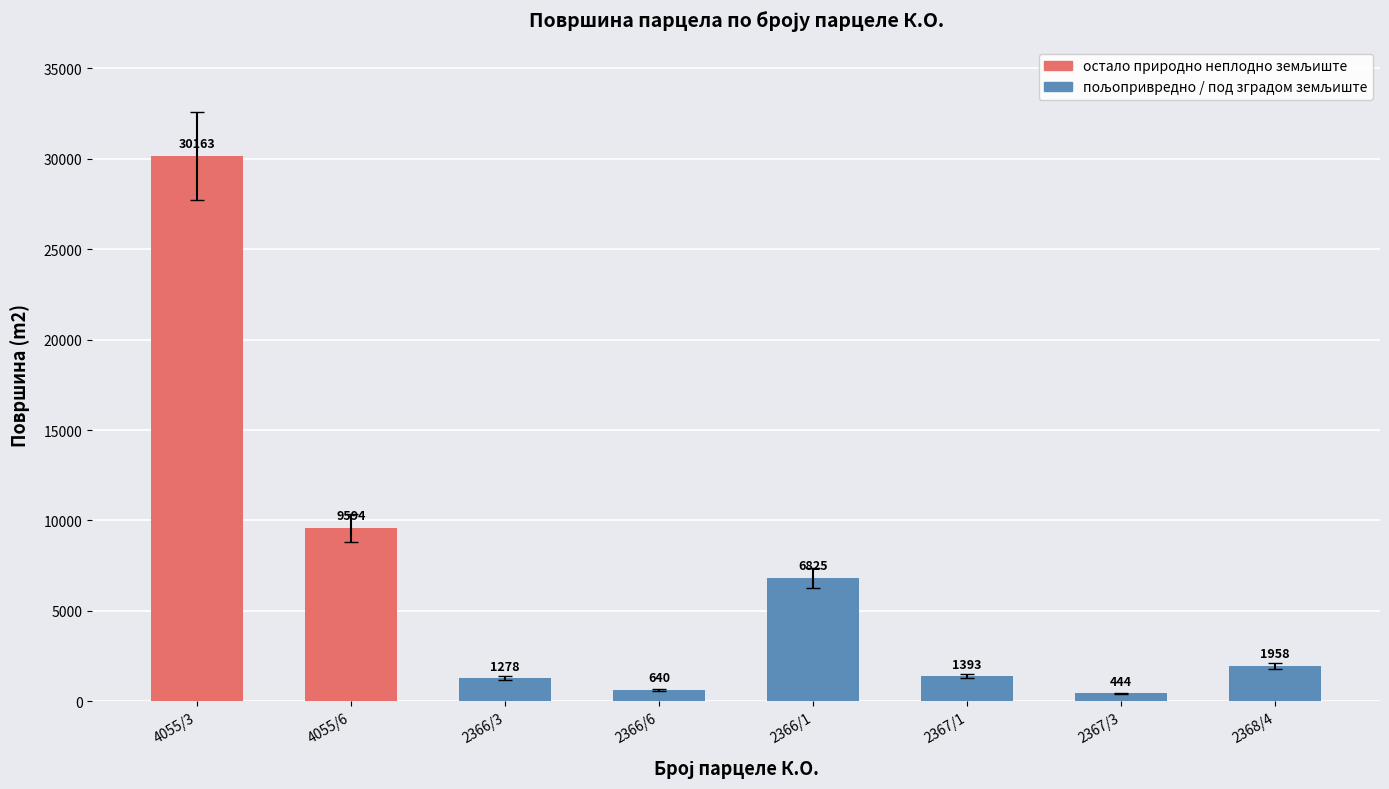

The value at 4055/3 is 44827. True or false?

False